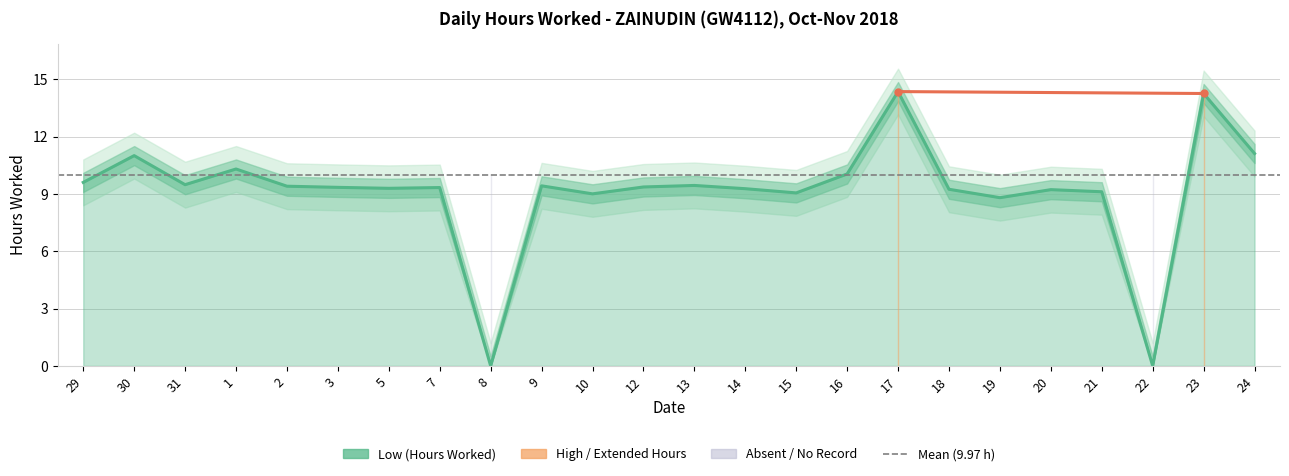

What is the difference between the maximum and minimum values?

14.3